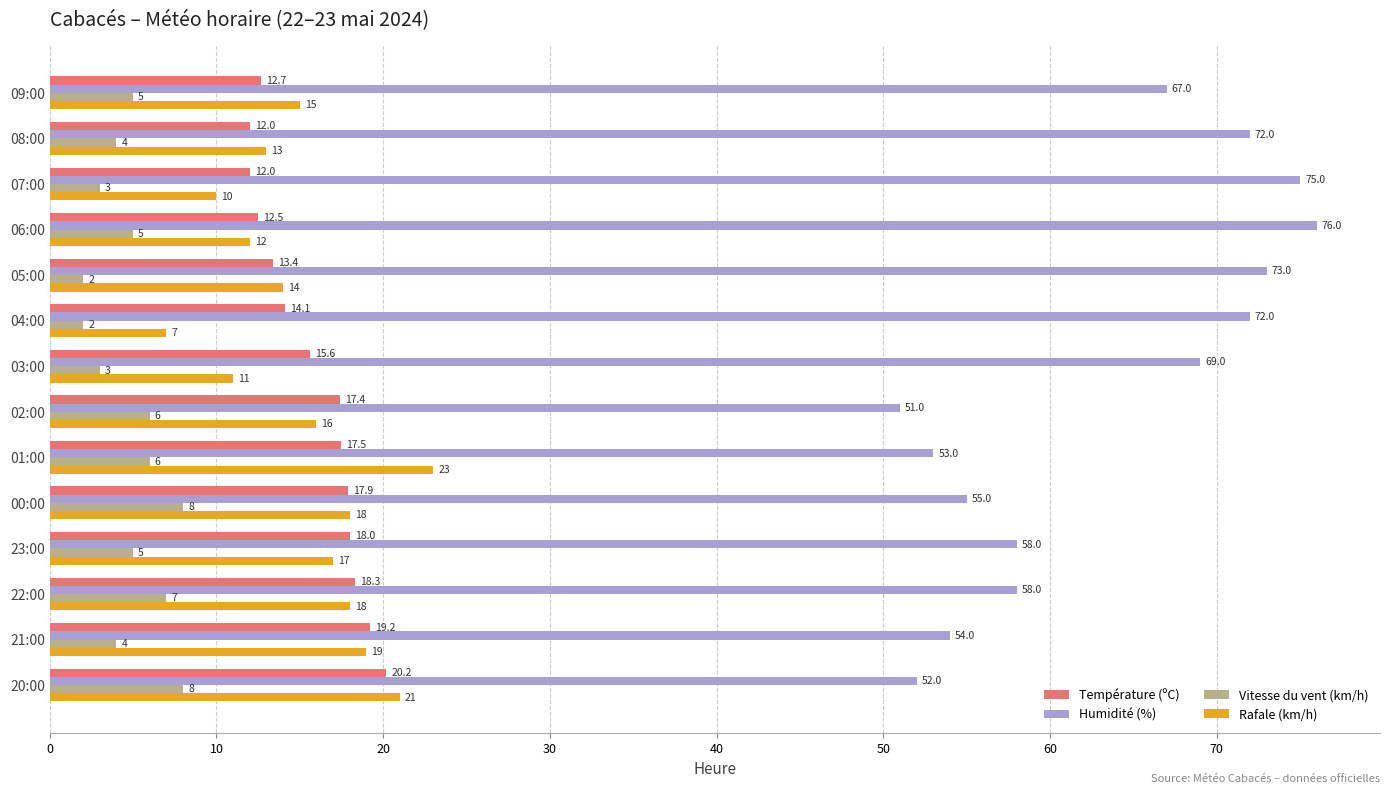

Rank the series by their maximum value, from highest to lowest.

Humidité (%), Rafale (km/h), Température (ºC), Vitesse du vent (km/h)